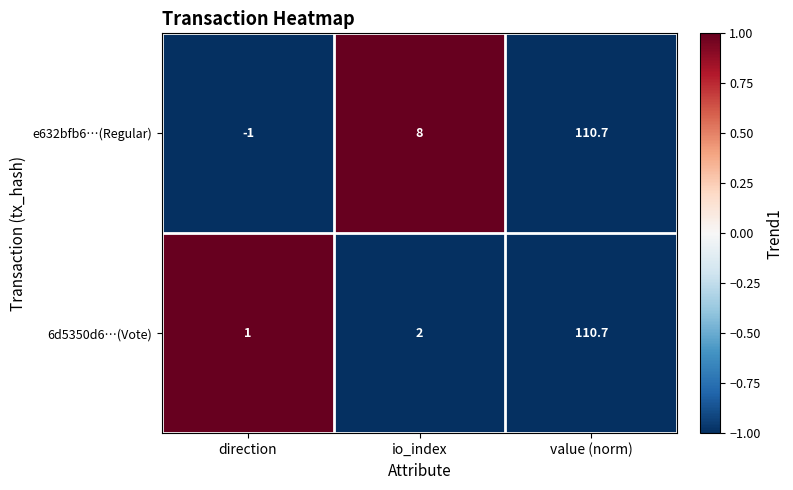

Reading right to left, transcribe all the data shown in this chart.

e632bfb6…(Regular): 110.7	8.0	-1.0
6d5350d6…(Vote): 110.7	2.0	1.0